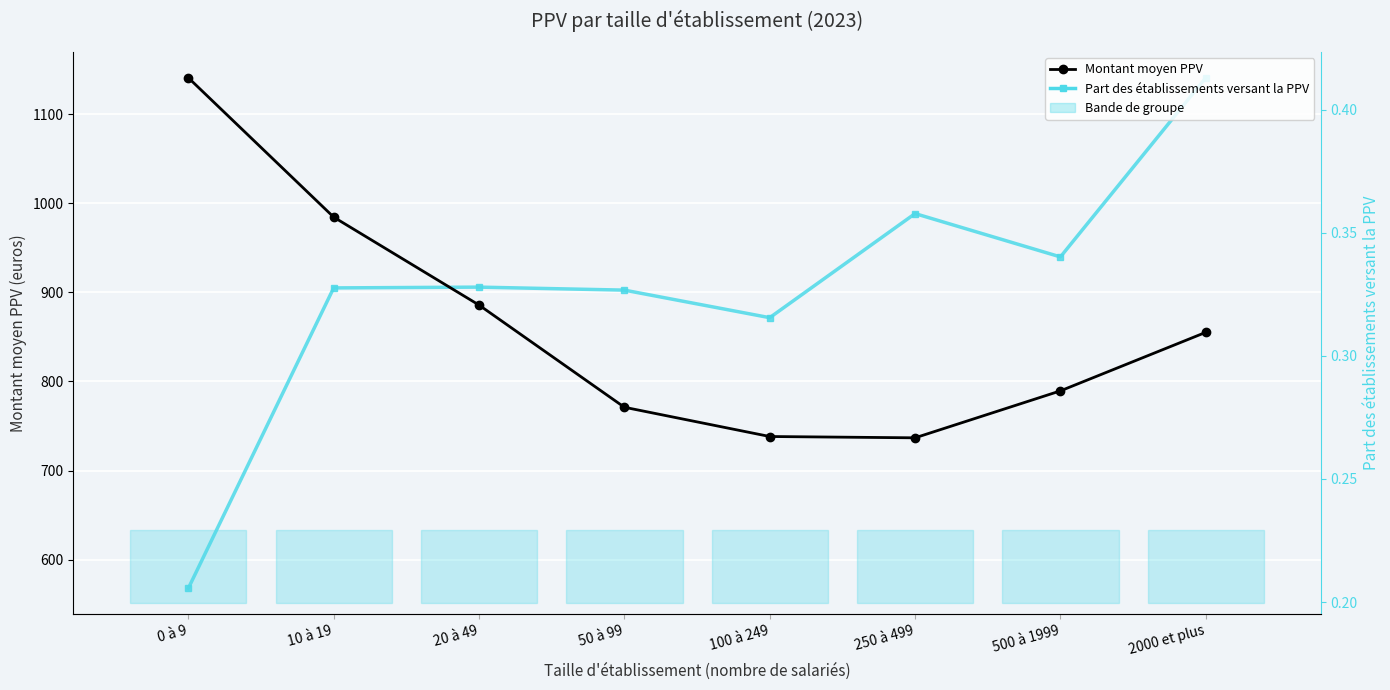

Between which two adjacent categories do Part des établissements (versant PPV) and Montant moyen PPV first intersect?

10 à 19 and 20 à 49